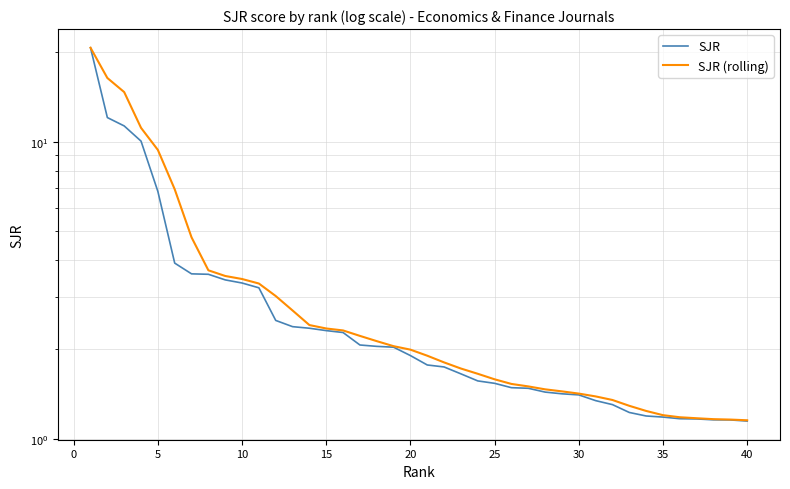

Is this an area chart (filled region under the line)?

No